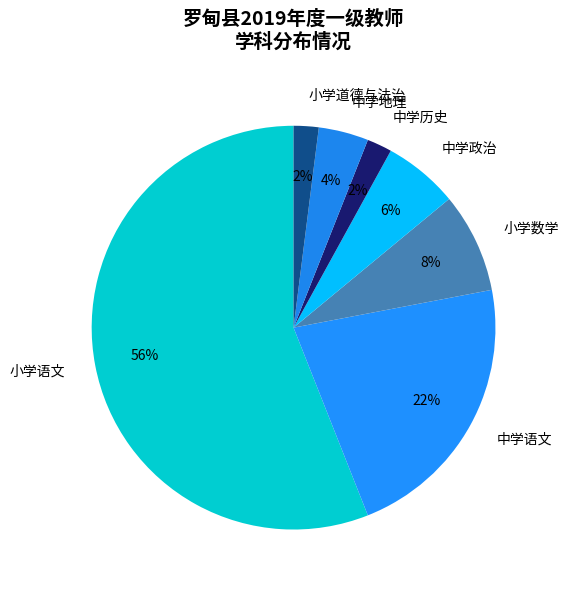

Between 小学数学 and 小学道德与法治, which is larger?

小学数学